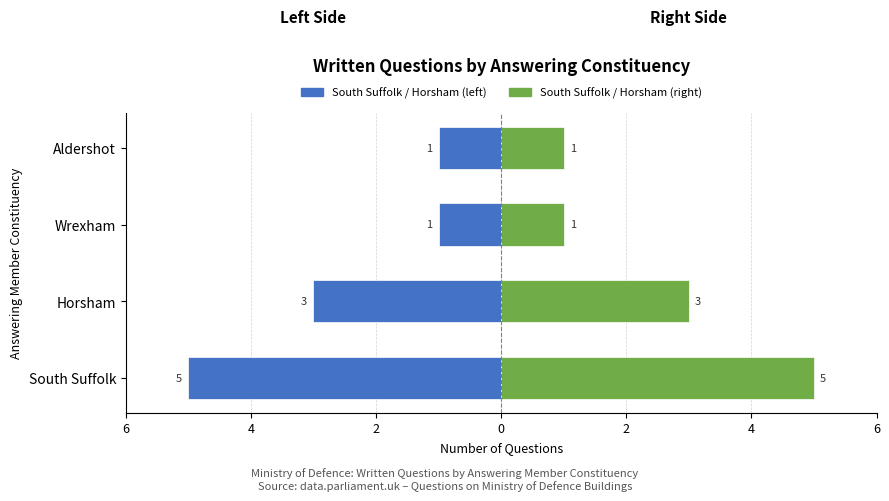

Reading left to right, what are all the values shown in this chart?

Answered (Left): -5	-3	-1	-1
Answered (Right): 5	3	1	1